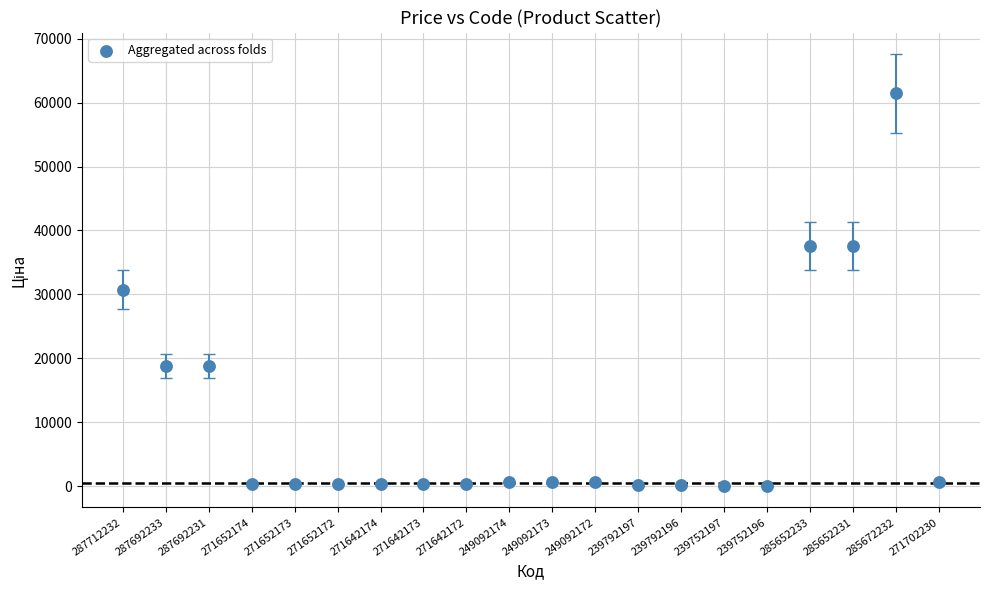

What is the range of Y values (max minus min)?

61377.2